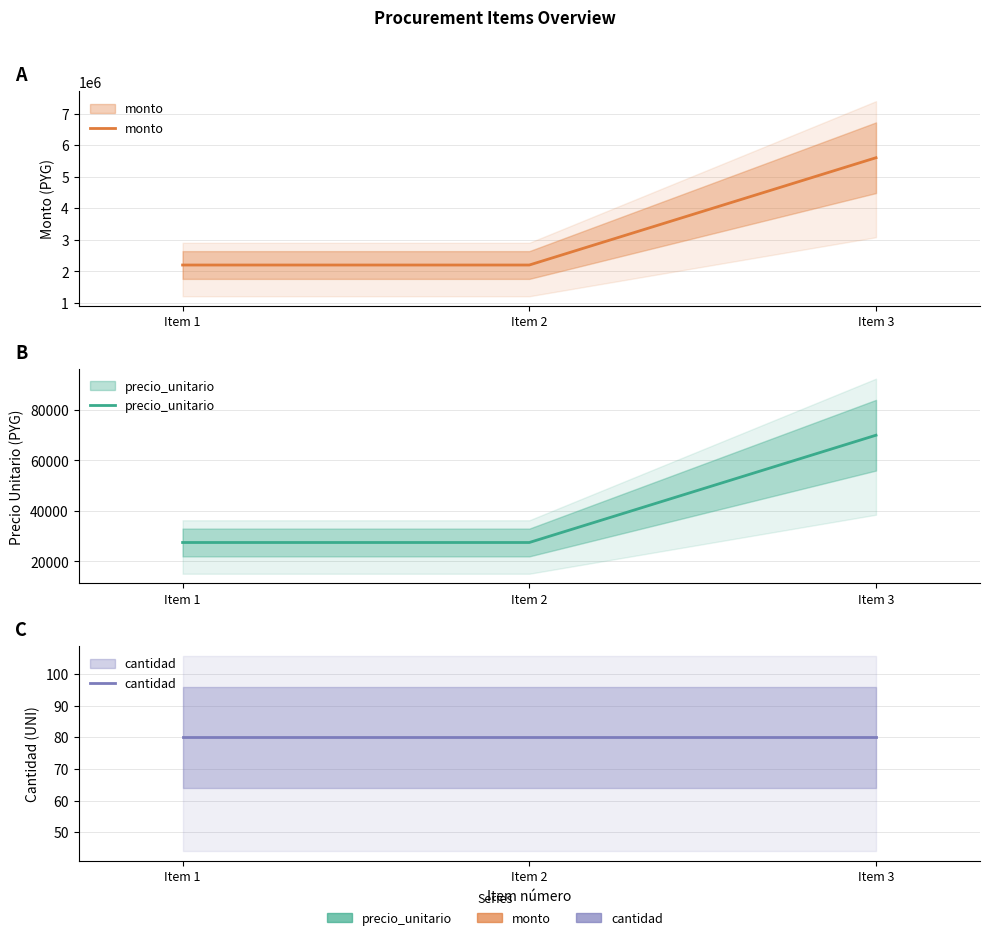

What is the value of the precio_unitario point at the 2nd from the left?

27500